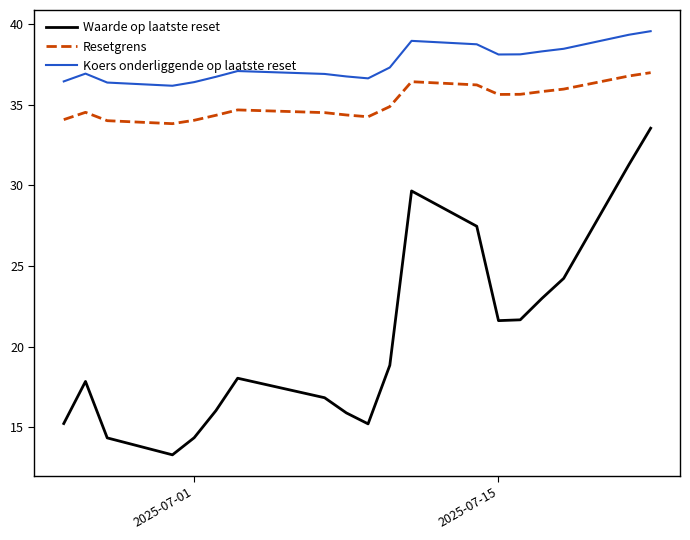

Does the chart display data point markers on the line(s)?

No